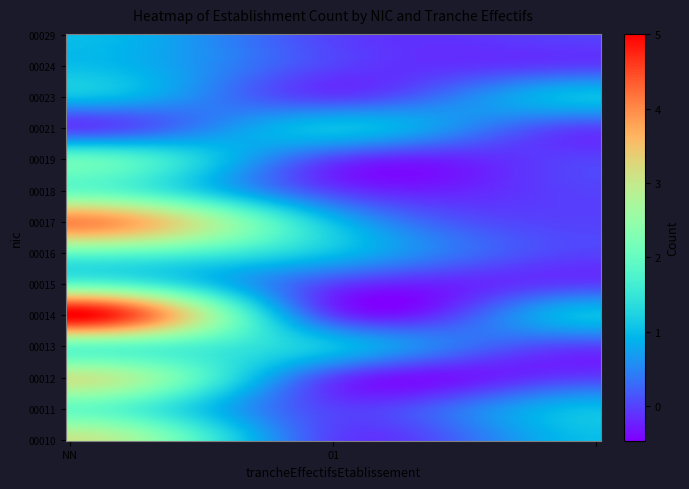

List the series in order of their peak value, lowest first.

00021, 00023, 00024, 00029, 00011, 00013, 00015, 00016, 00018, 00019, 00010, 00012, 00017, 00014